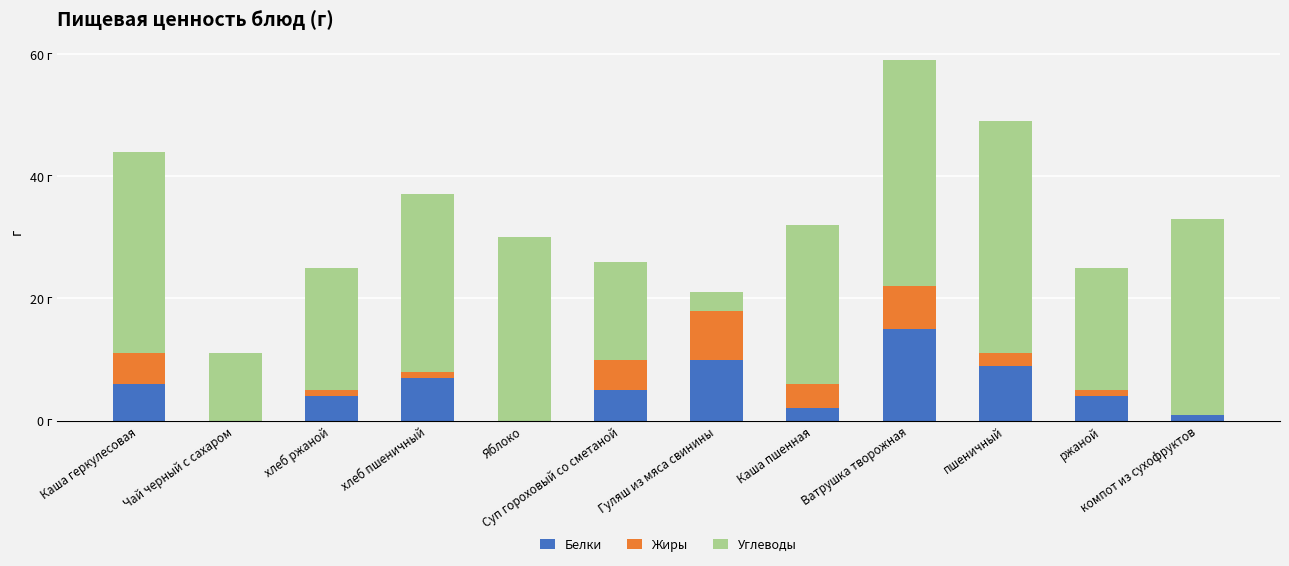

What is the label of the 3rd bar from the right?

пшеничный